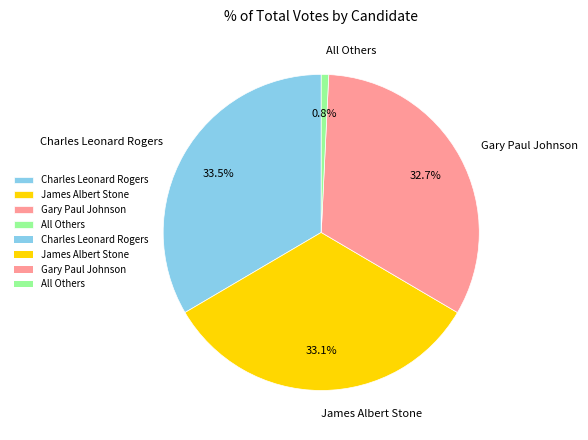

What portion of the pie excludes Charles Leonard Rogers?

66.5%